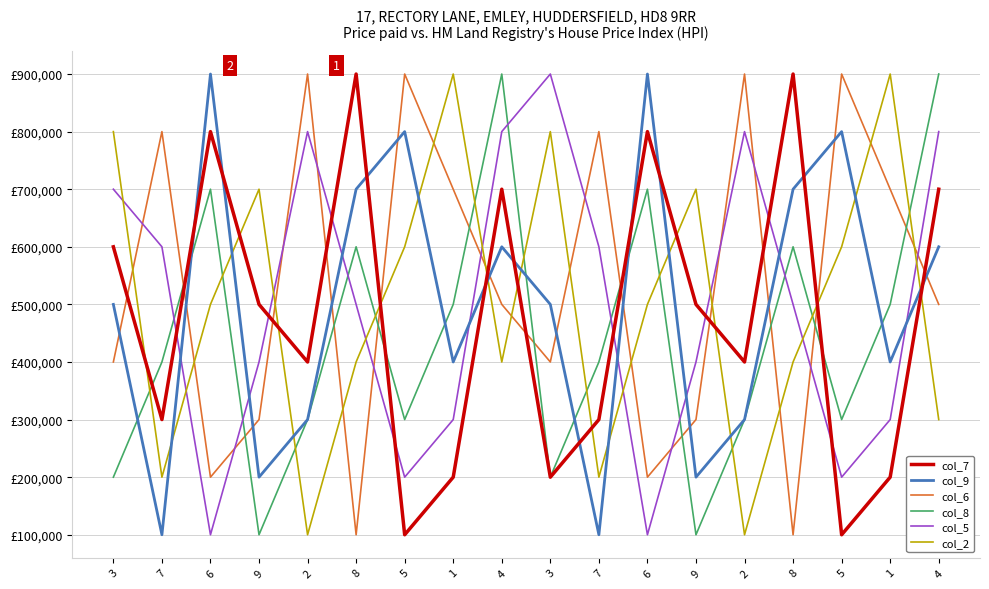

What value does the col_7 series have at 1, to the nearest 10?

200000